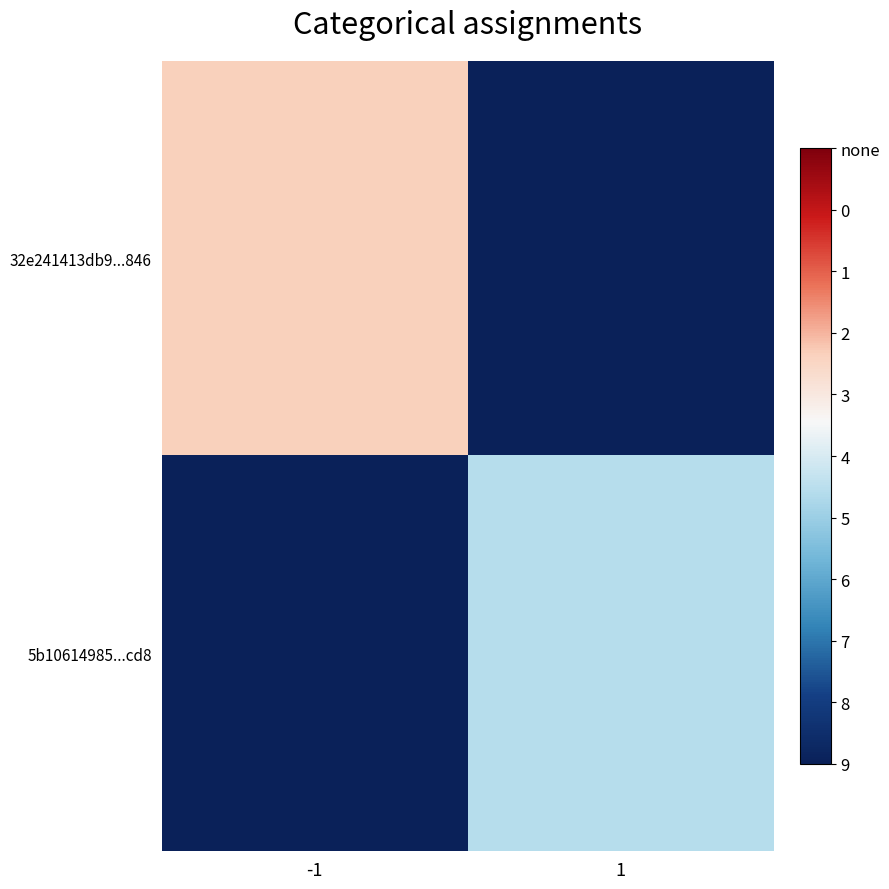

Between -1 and 1, which is larger?

1